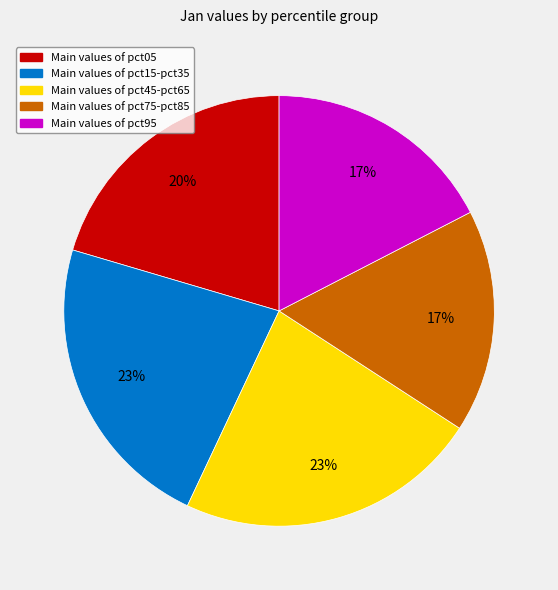

Does any single category account for the majority?

No